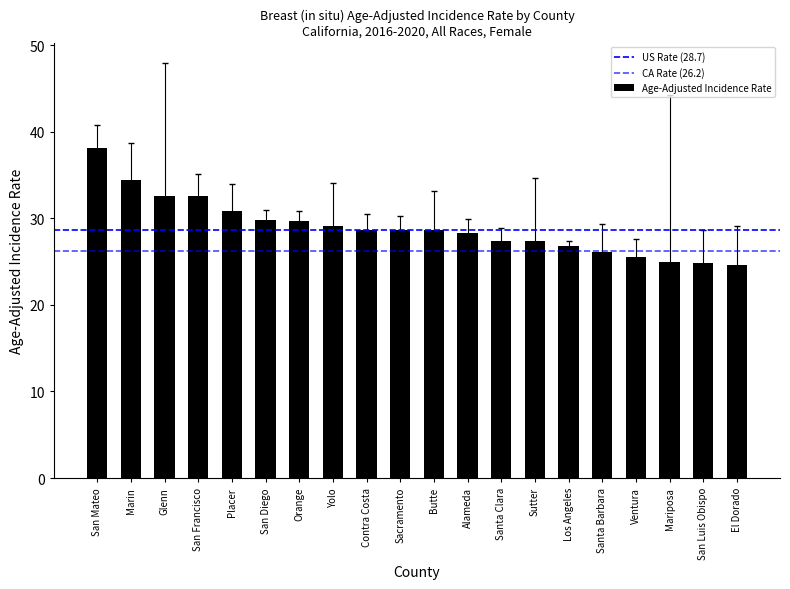

How many distinct data groups are displayed?

1